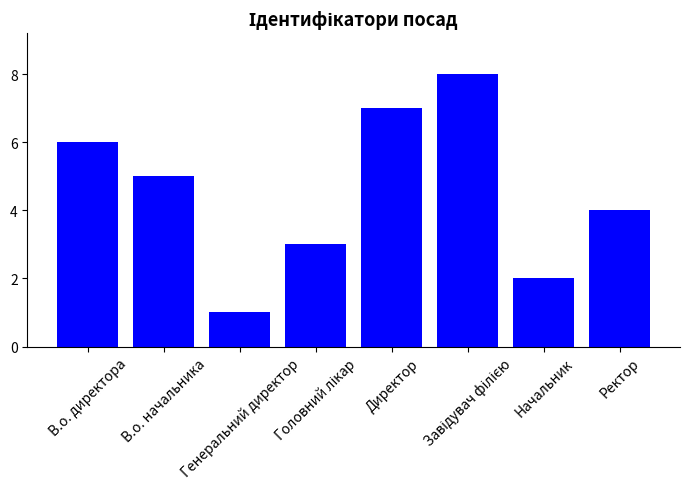

What is the difference between the second highest and second lowest values?

5